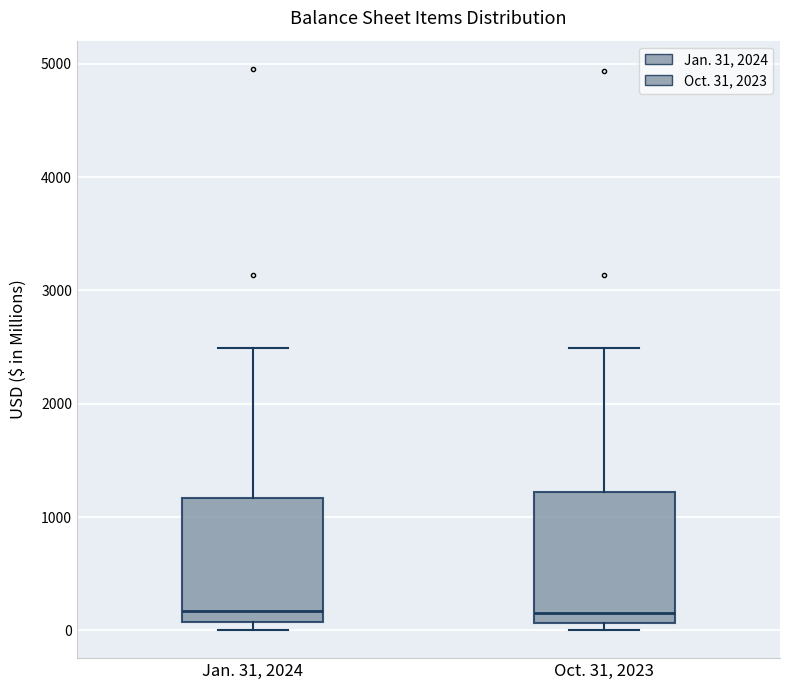

Reading left to right, read every box against the y-axis: the position of its median line, the range the box covers, and the ends of its whiskers. The values are not printed on the chart, so give them approximately, as read against the axis.

Jan. 31, 2024: median 200, box 100 to 1200, whiskers 0 to 2500
Oct. 31, 2023: median 200, box 100 to 1200, whiskers 0 to 2500